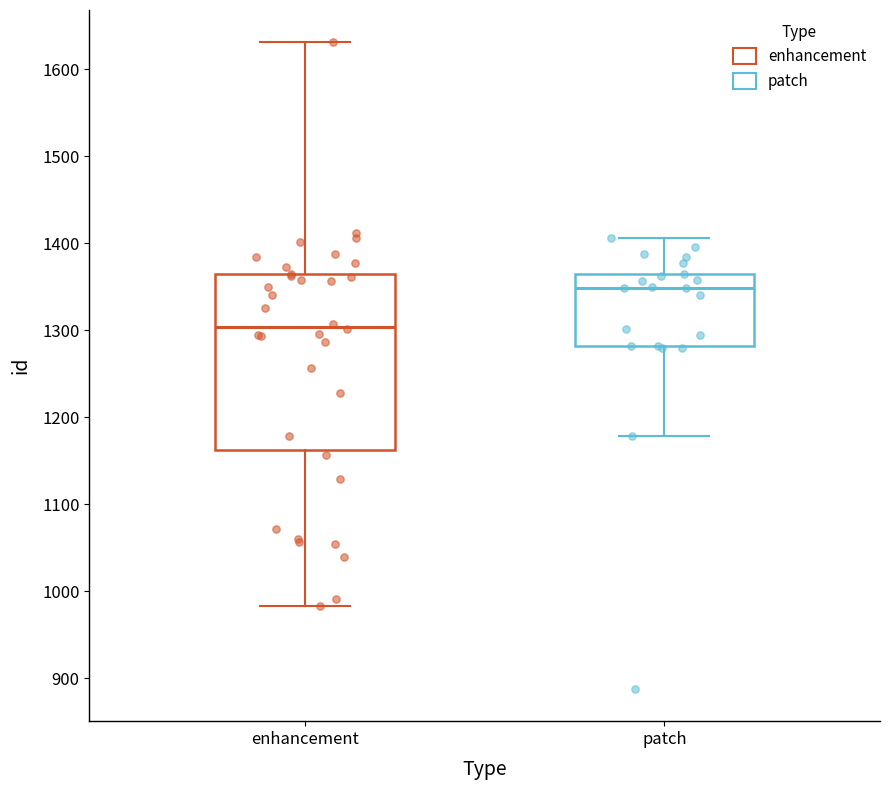

Where does the upper whisker of the box for enhancement end on the y-axis? The values are not printed on the chart, so give them approximately, as read against the axis.

1630